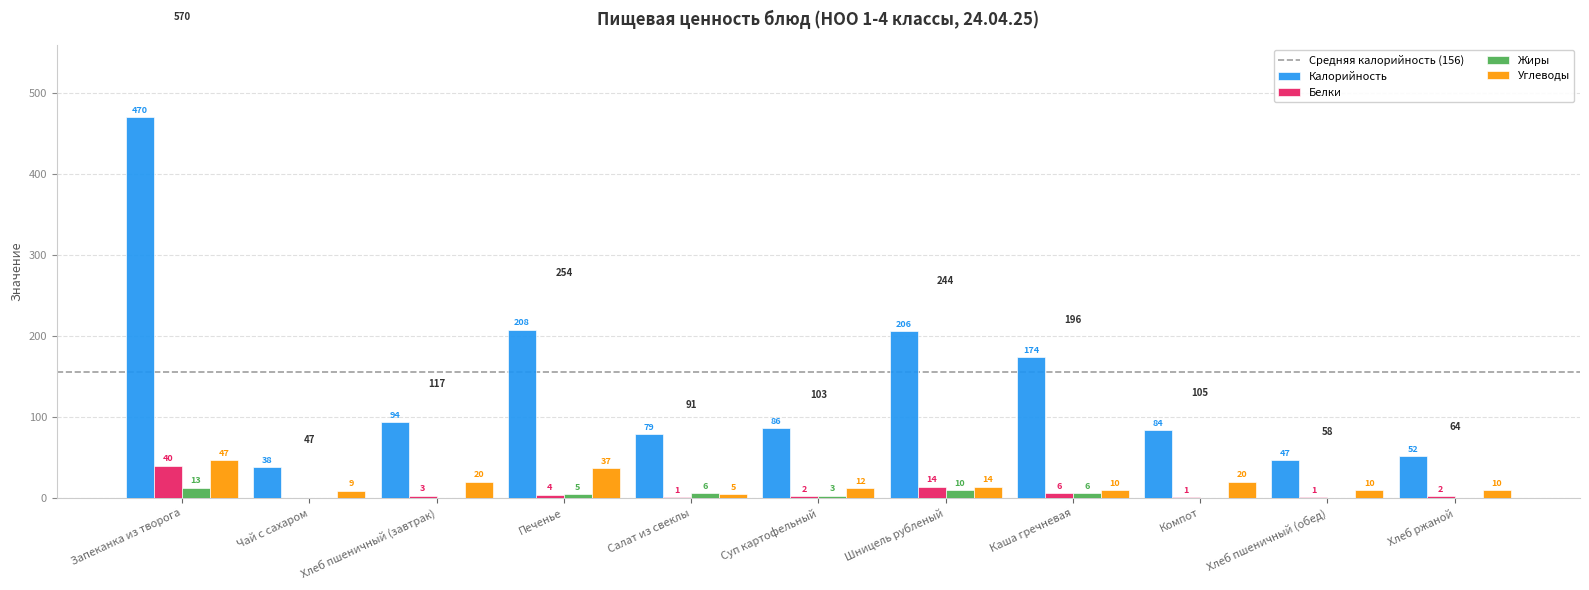

The value of Калорийность at Хлеб пшеничный (обед) is 26. True or false?

False